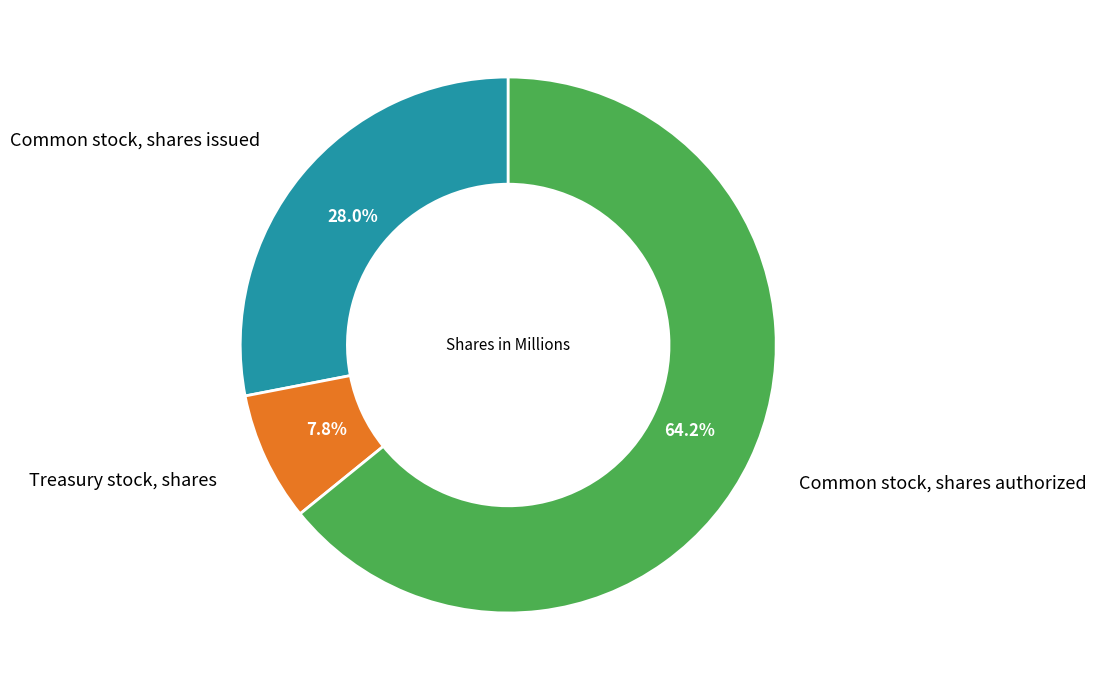

Is there a majority slice in this chart?

Yes